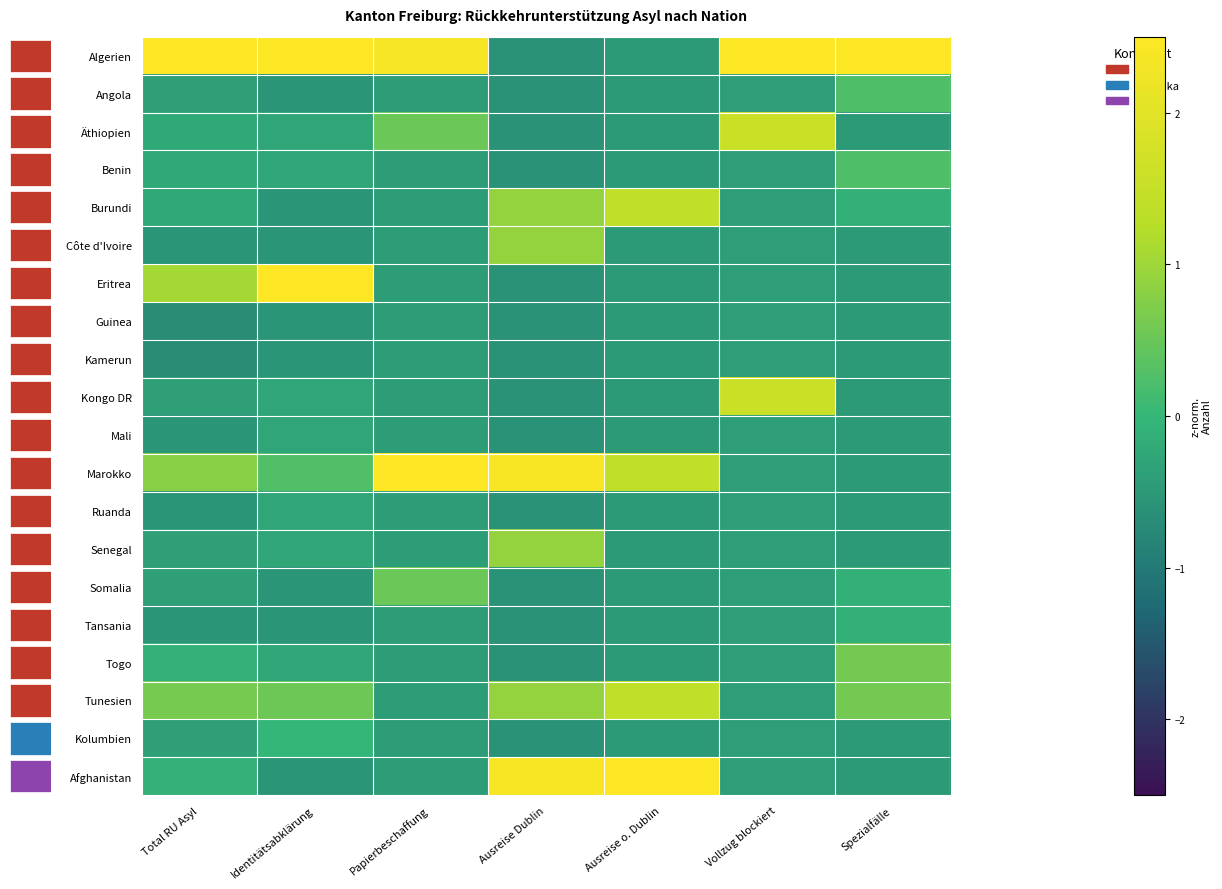

At how many categories does at least one series exceed 3?

6